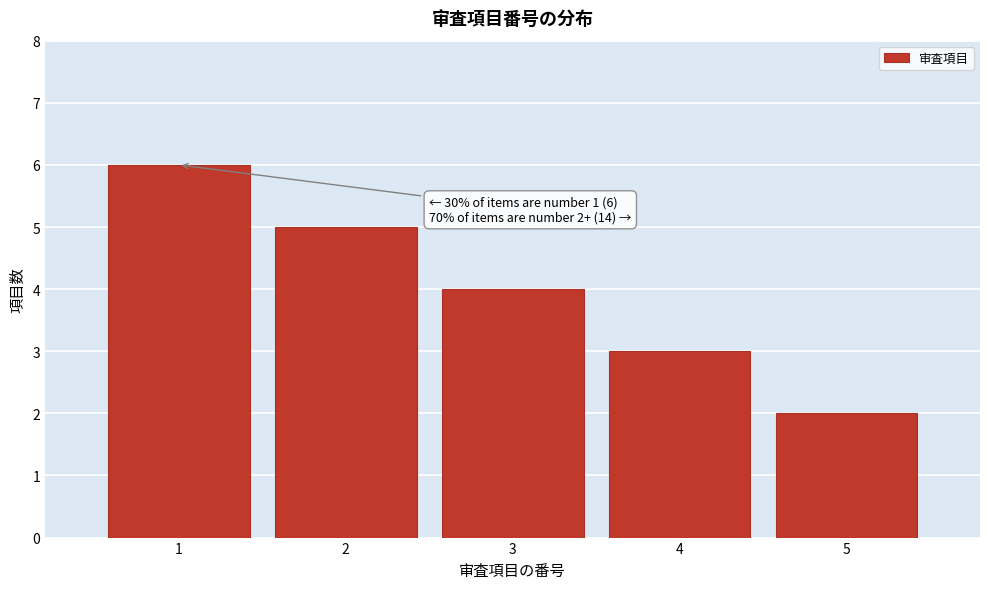

Which range on the x-axis has the tallest bar?

0.5 to 1.5